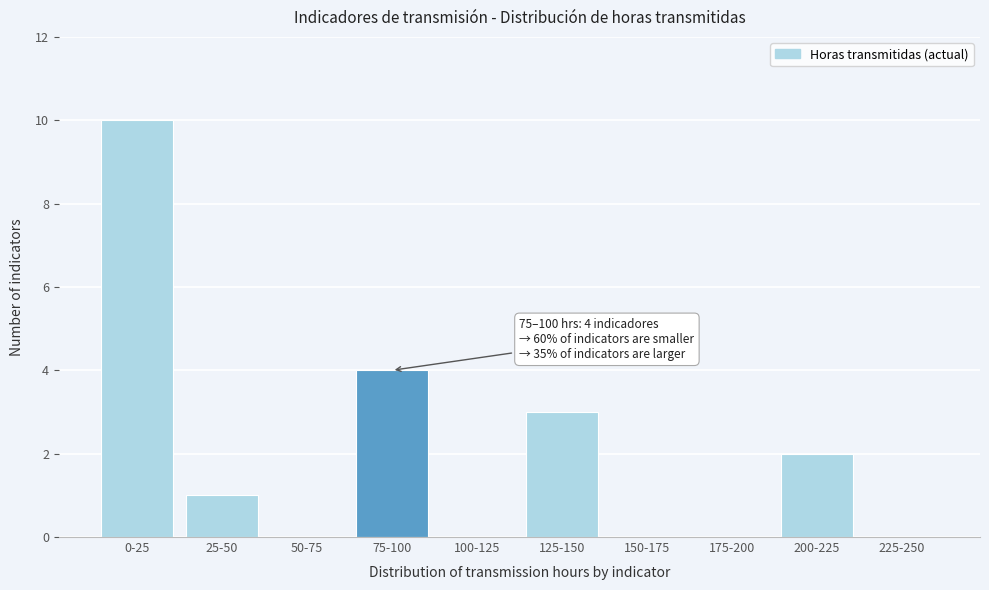

Reading left to right, what are all the values shown in this chart?

0-25=10	25-50=1	50-75=0	75-100=4	100-125=0	125-150=3	150-175=0	175-200=0	200-225=2	225-250=0